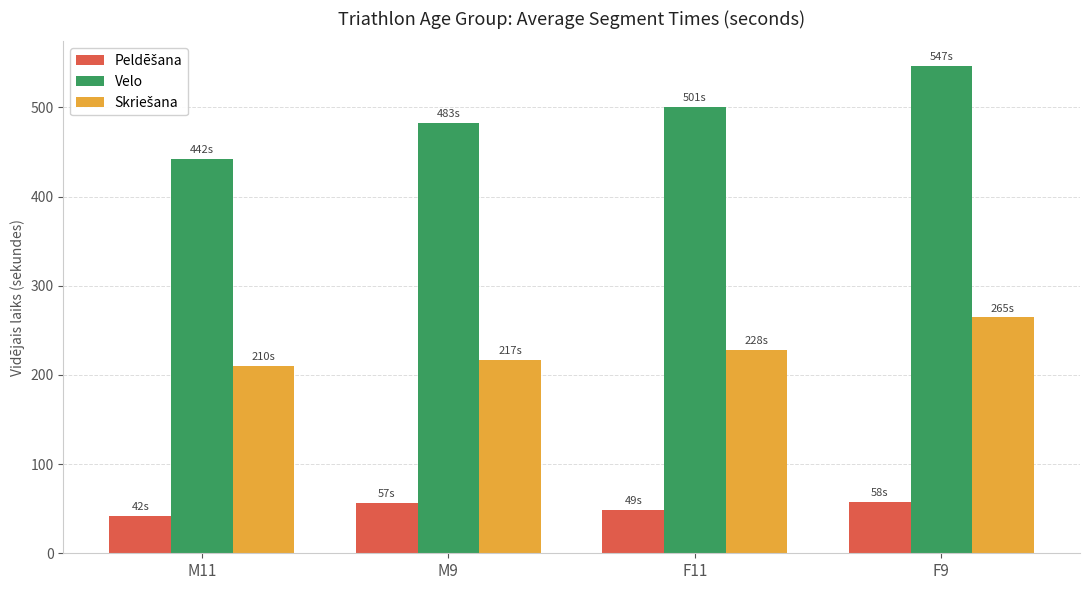

What is the average value of the Velo series?

493.1